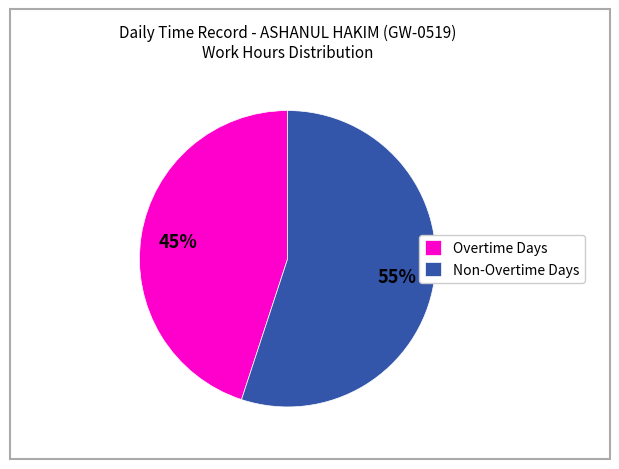

How many slices are in this pie chart?

2